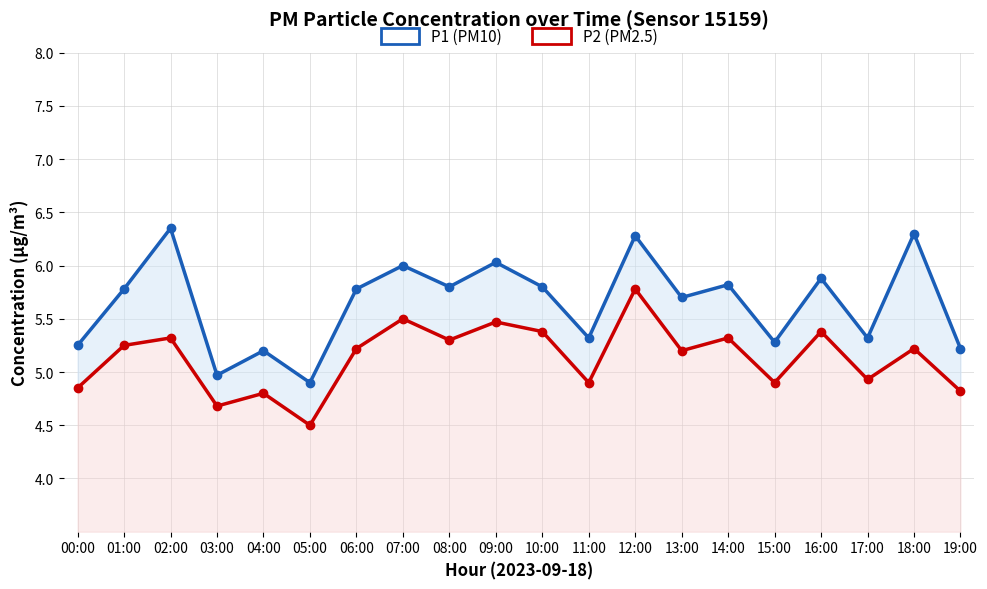

What is the value of the P2 (PM2.5) point at the 1st from the left?

4.8